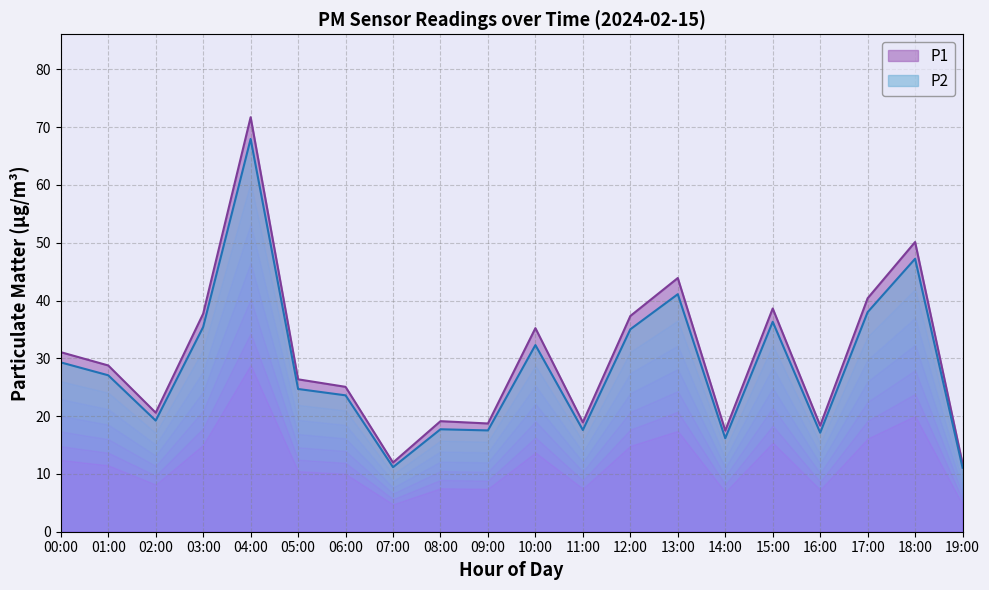

What is the maximum value shown in the chart?

71.7